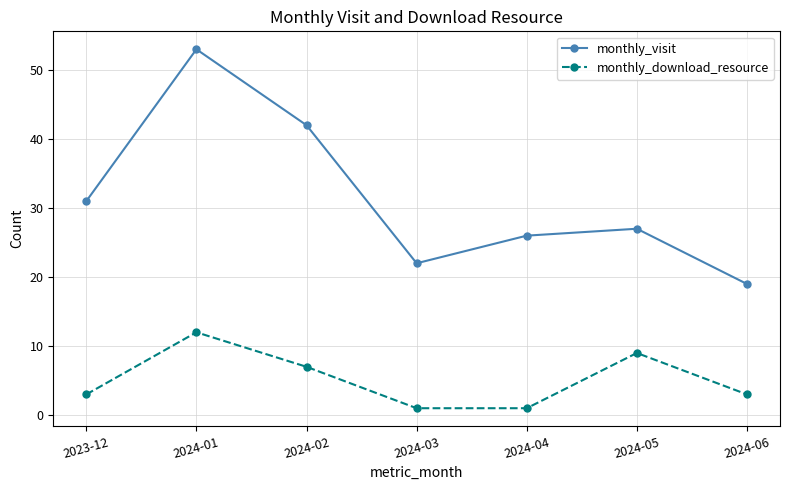

Count the monthly_download_resource values in the range 1 to 9.

6